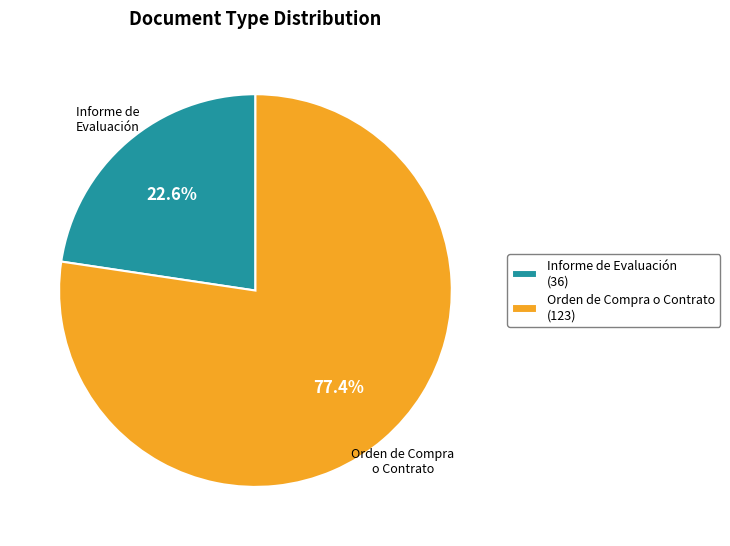

Is the sum of Orden de Compra o Contrato and Informe de Evaluación greater than half?

Yes